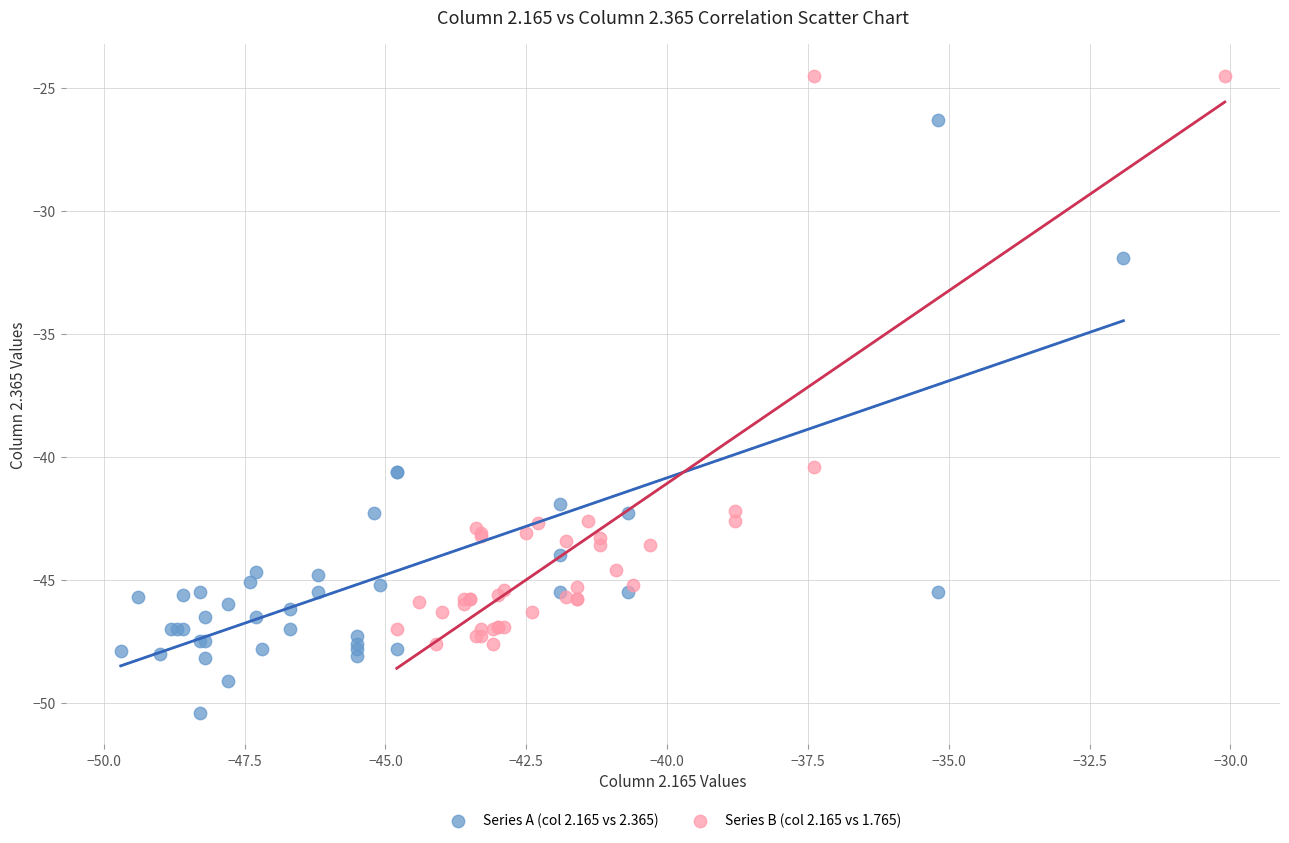

Which series contains the lowest Y value?

Series A (col 2.165 vs 2.365)